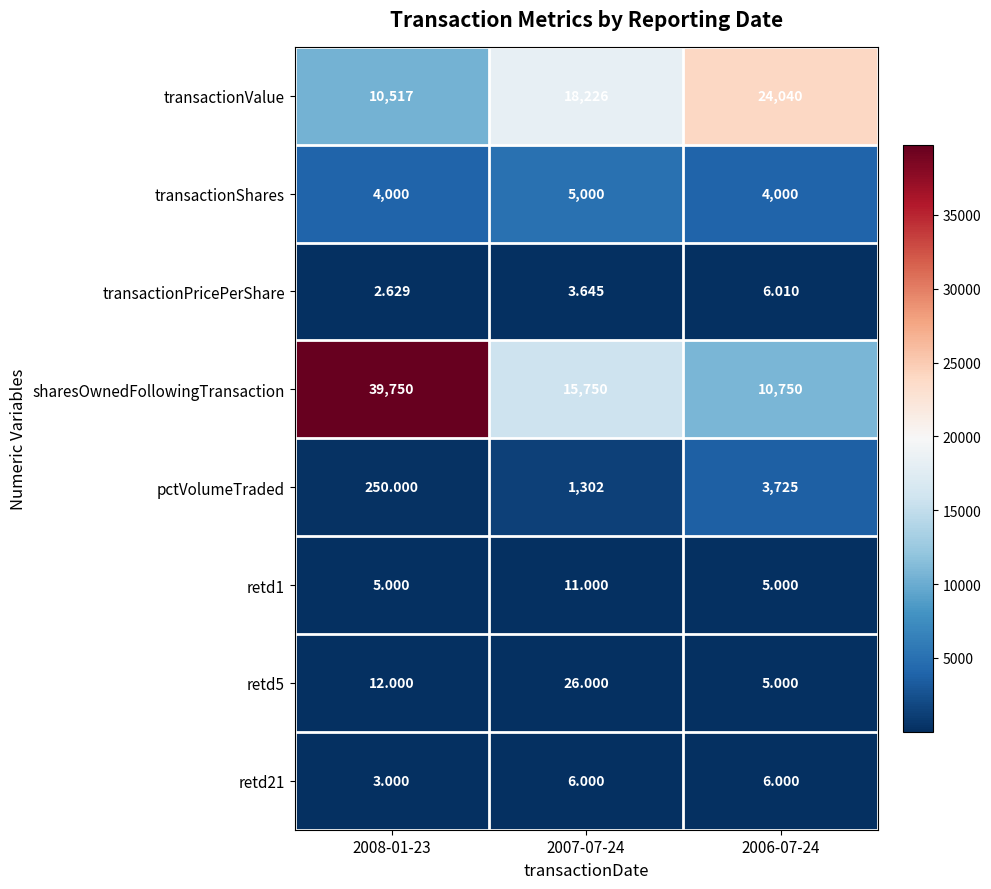

Which series has the widest spread of values?

sharesOwnedFollowingTransaction